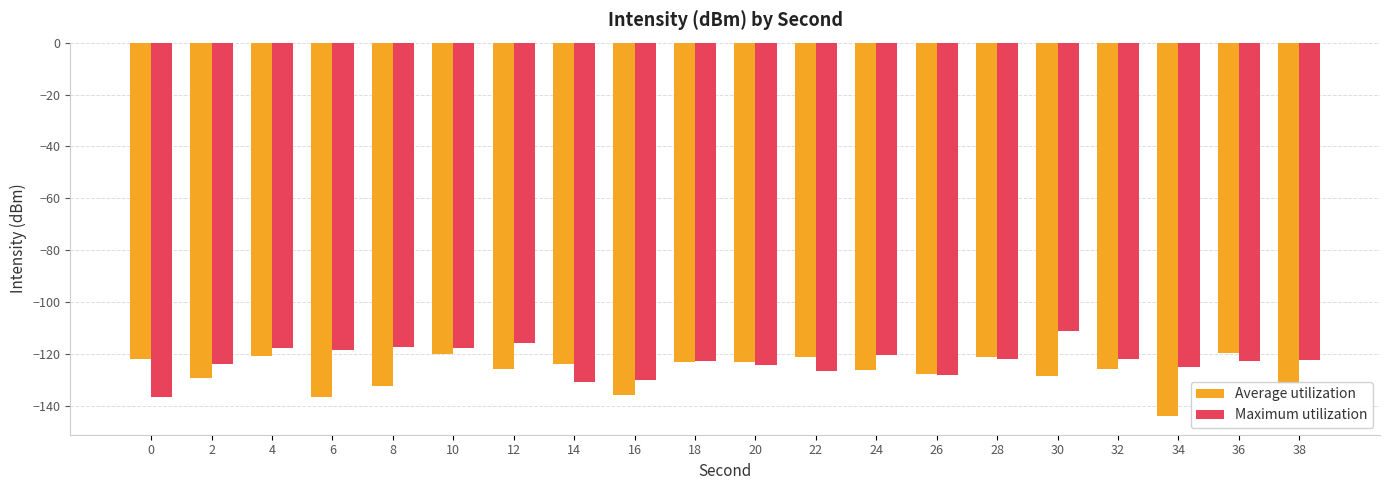

What is the sum of the Average utilization values at 30 and 16?

-264.2